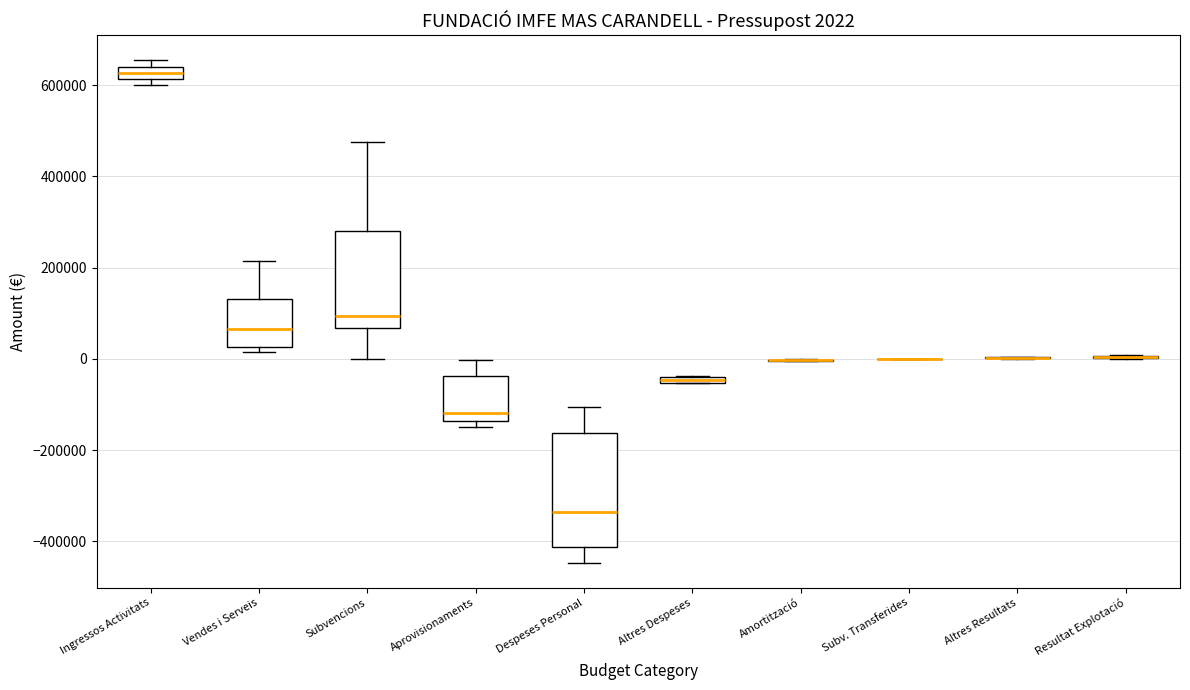

Comparing the boxes themselves (not the whiskers), which one is the tallest?

Despeses Personal